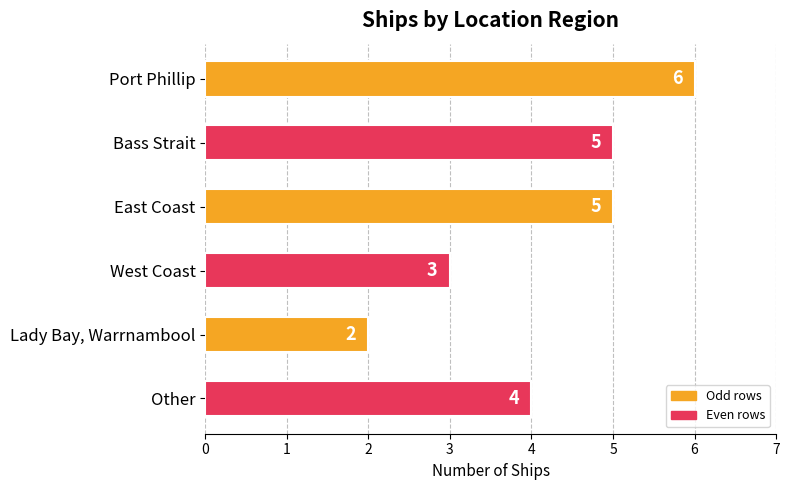

How many data points does each series have?

6